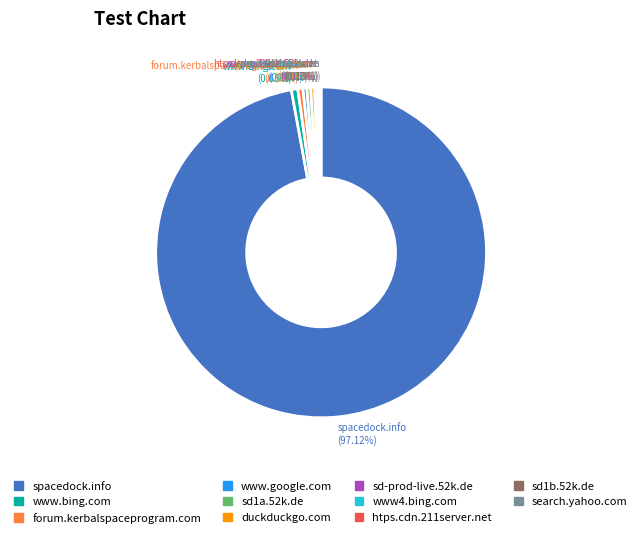

Which slice represents more than half of the pie?

spacedock.info